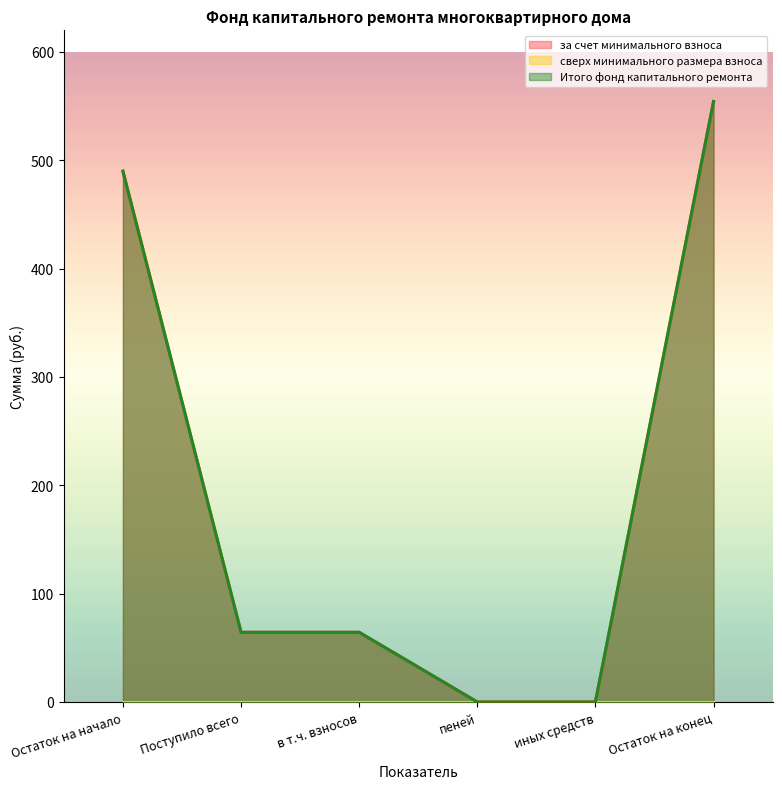

At which label does за счет минимального взноса first exceed 64?

Остаток на начало